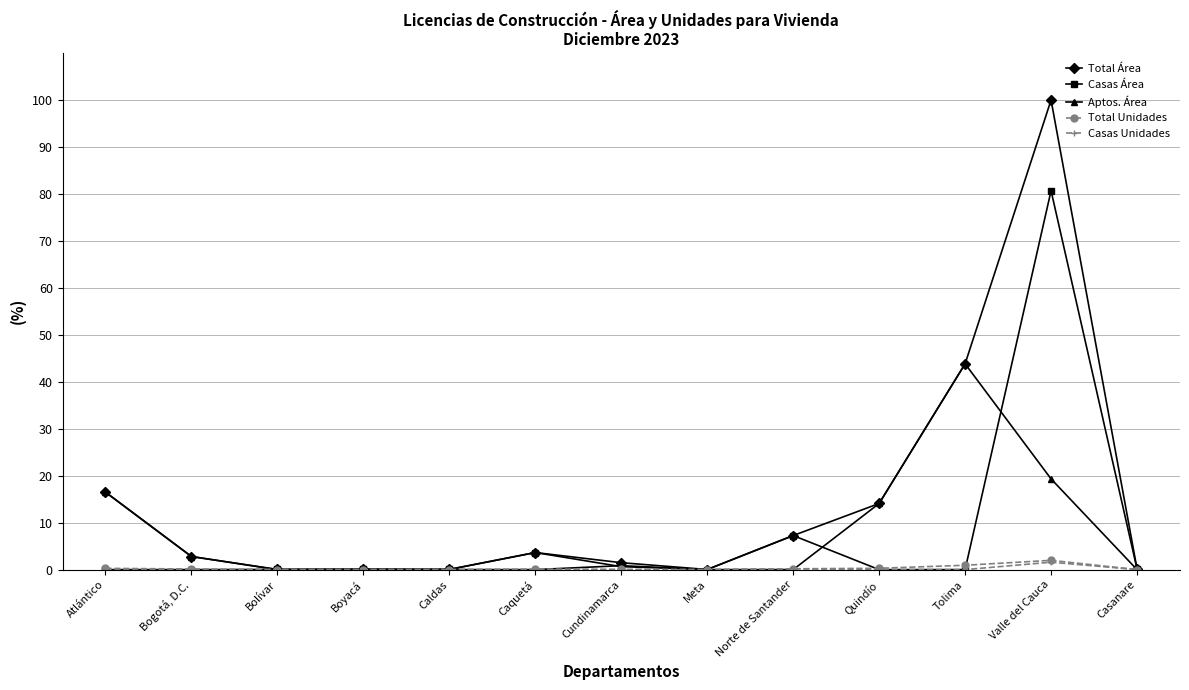

Between Bogotá, D.C. and Norte de Santander, which series saw the biggest shift?

Casas Área